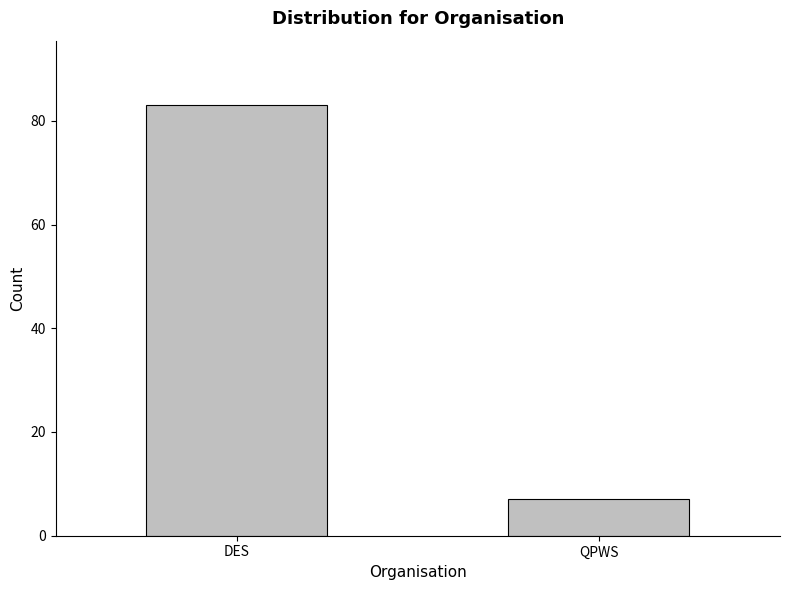

What is the smallest value displayed?

7